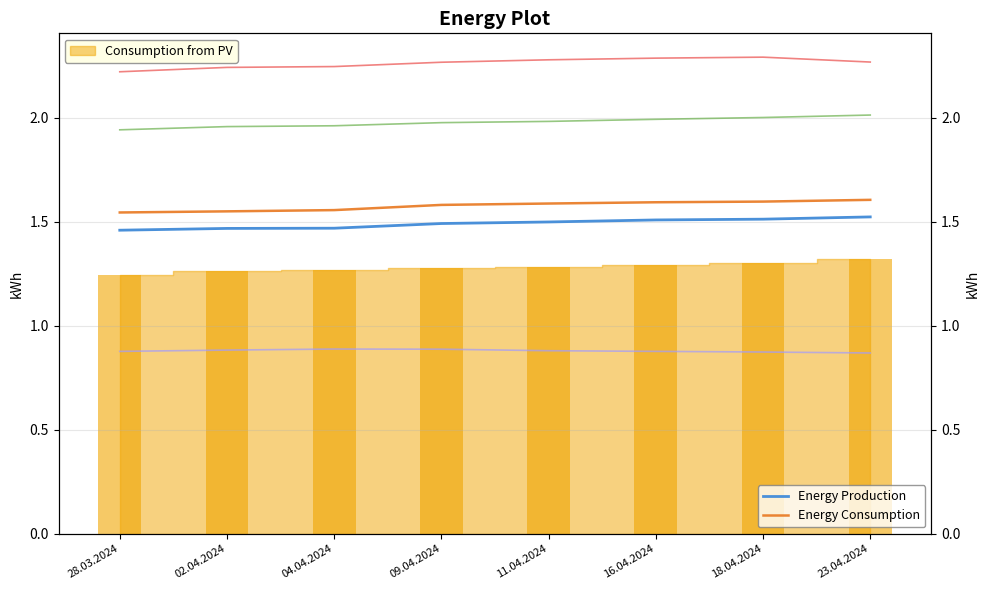

Between 04.04.2024 and 11.04.2024, which series saw the biggest shift?

Energy Consumption